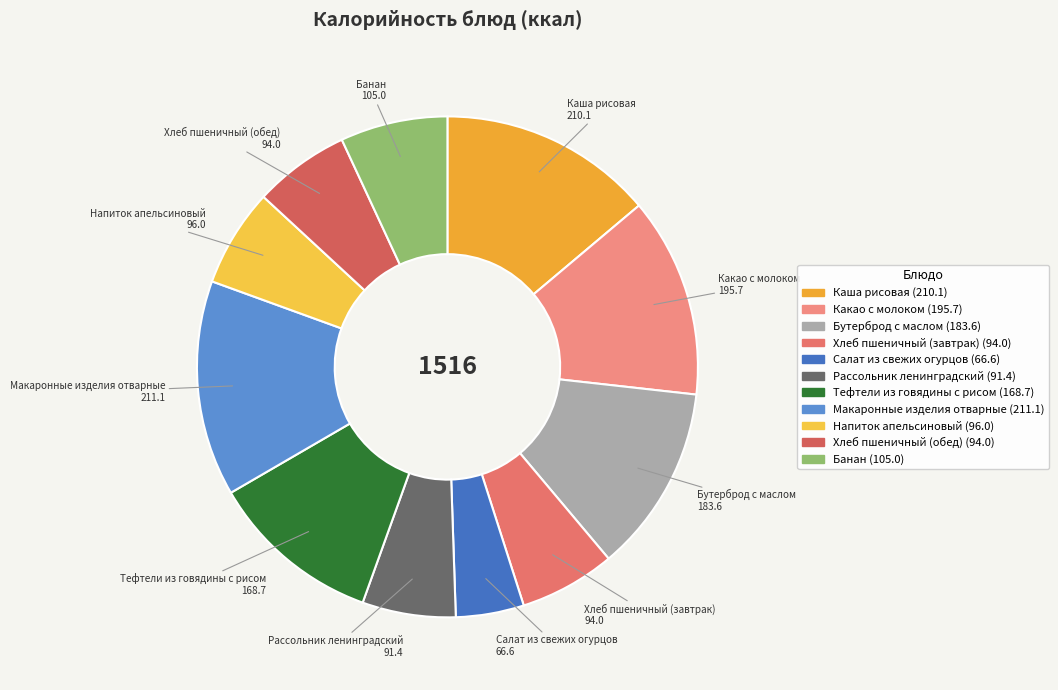

Do Какао с молоком and Салат из свежих огурцов together represent more than half of the pie?

No